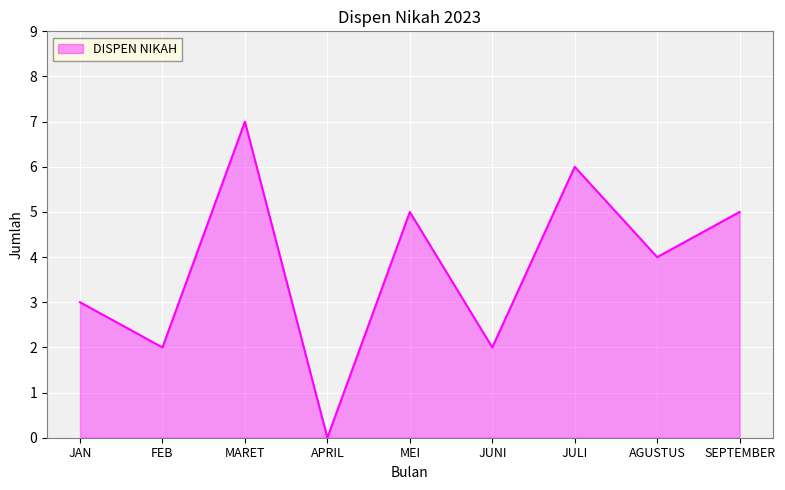

Count the number of data series in this chart.

1